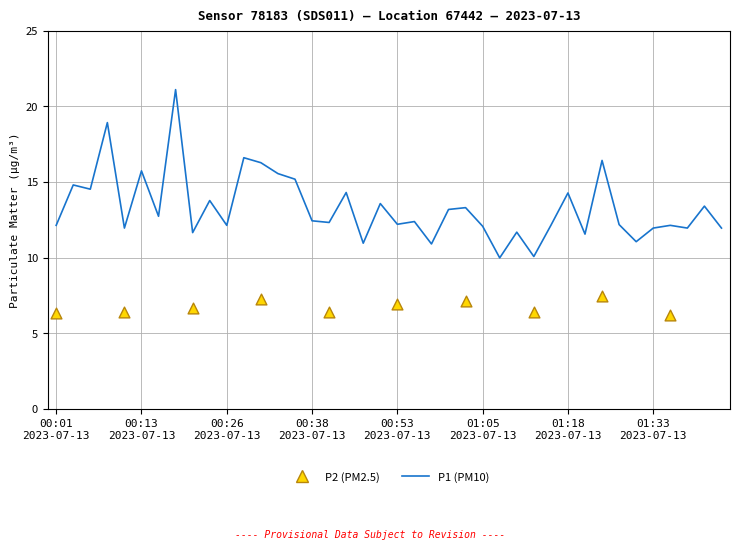

Which has a higher value, 01:15 or 00:11?

01:15